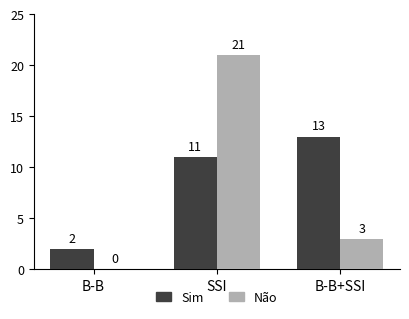

Is the value of Não at B-B greater than the value of Sim at SSI?

No